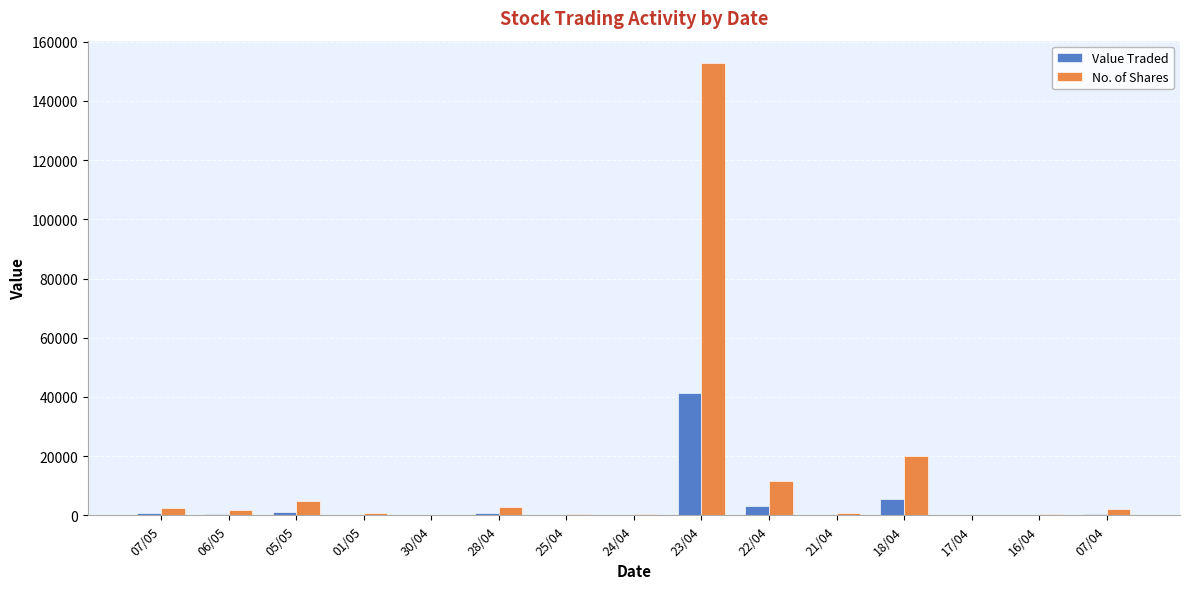

The value of Value Traded at 23/04 is 41235. True or false?

True